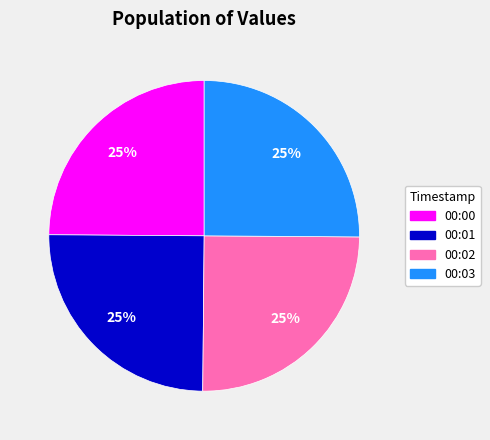

Is there any slice that represents more than half of the pie?

No